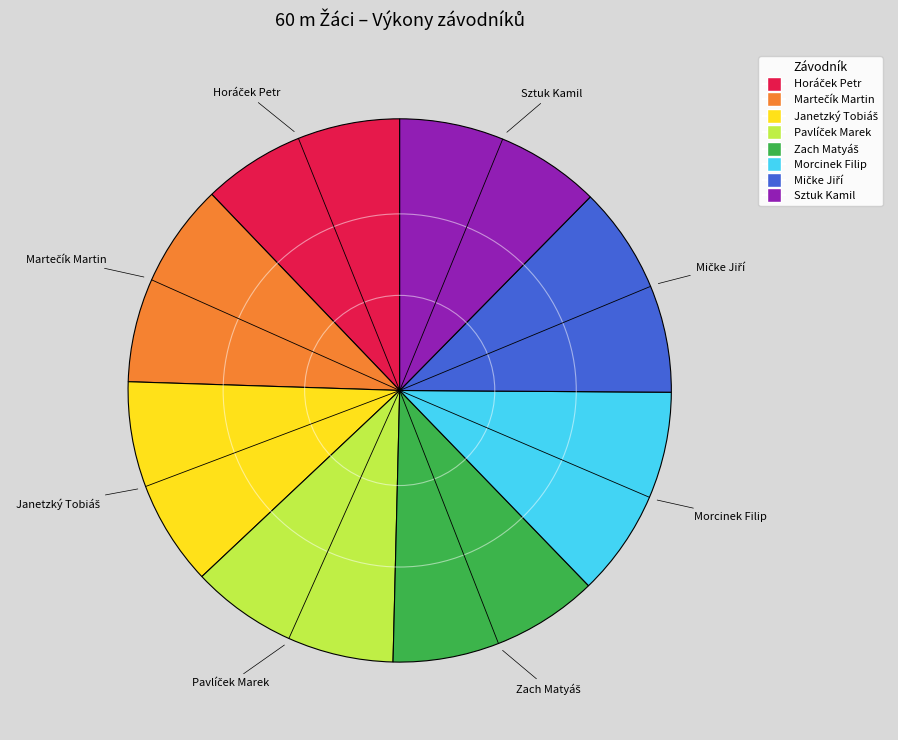

Does any single category account for the majority?

No